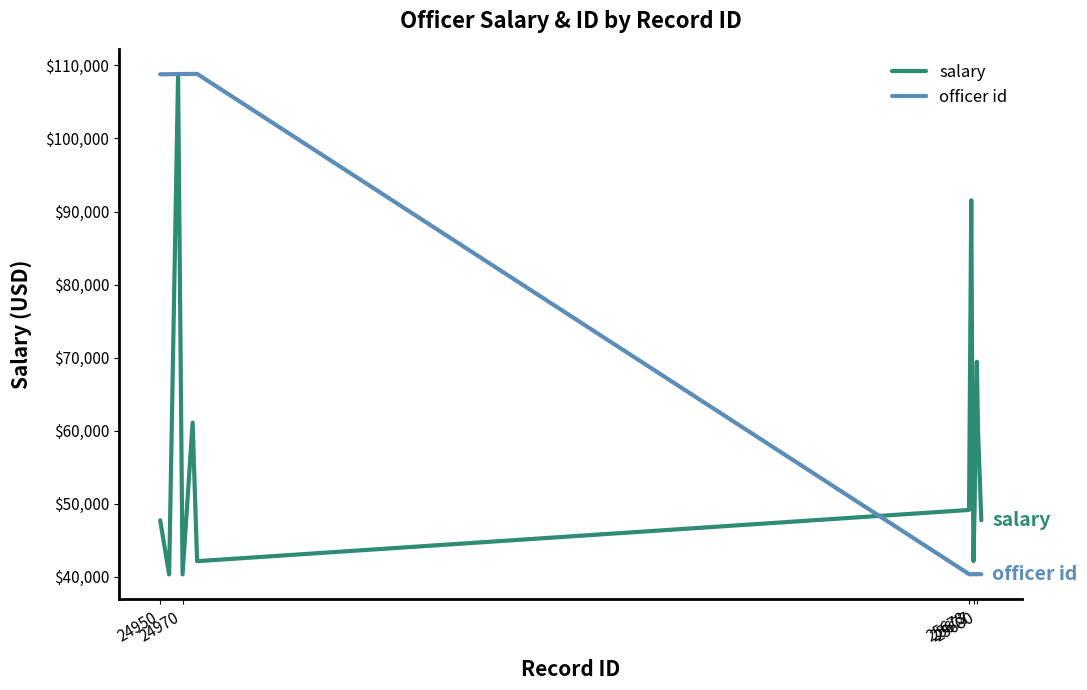

What is the maximum value shown in the chart?

108846.4